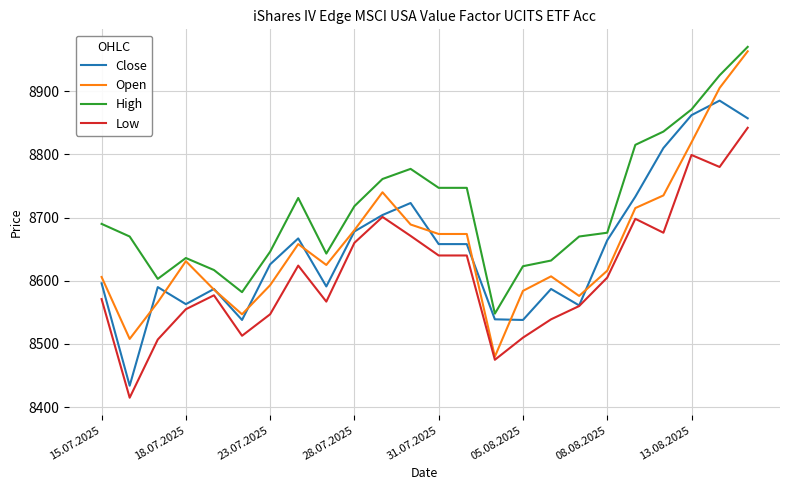

What is the maximum value for Low?

8842